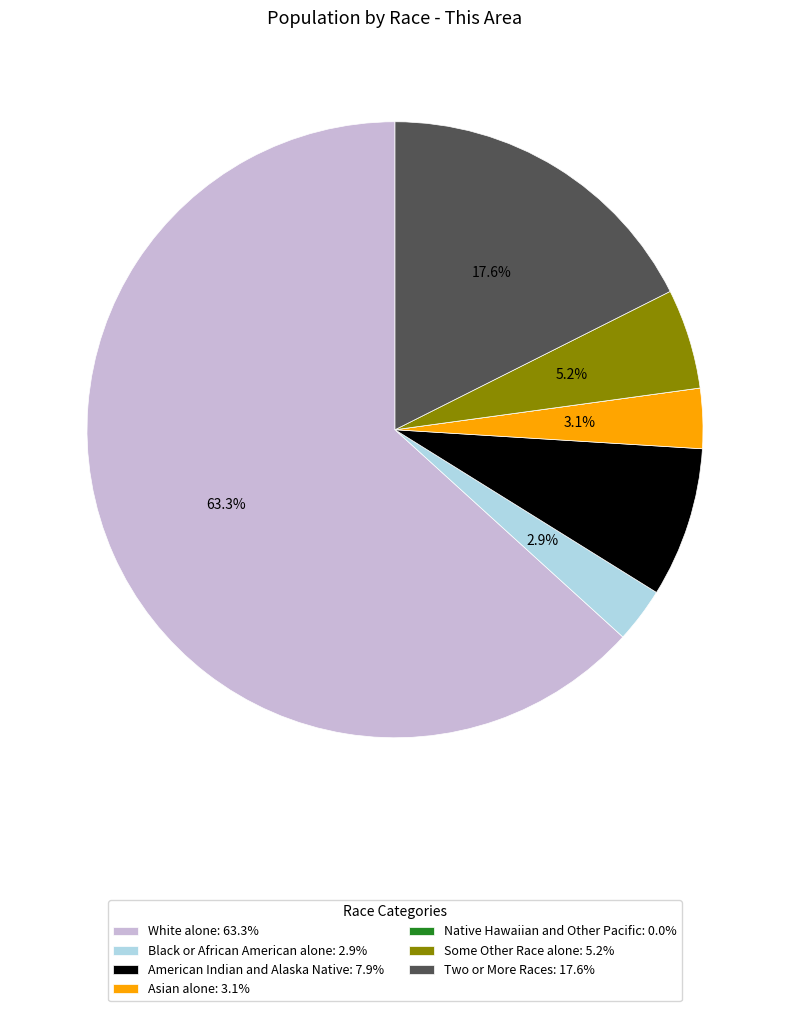

Does any single category account for the majority?

Yes